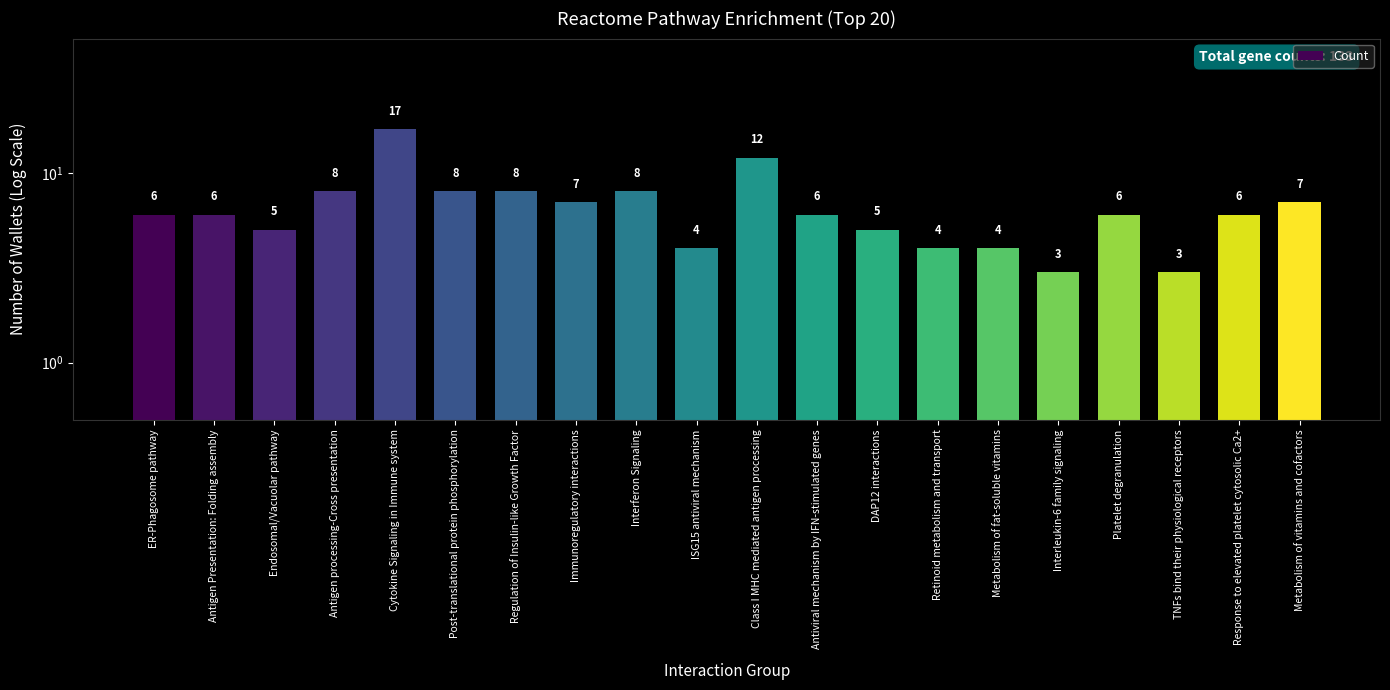

True or false: the data shows 2 at Interferon Signaling.

False